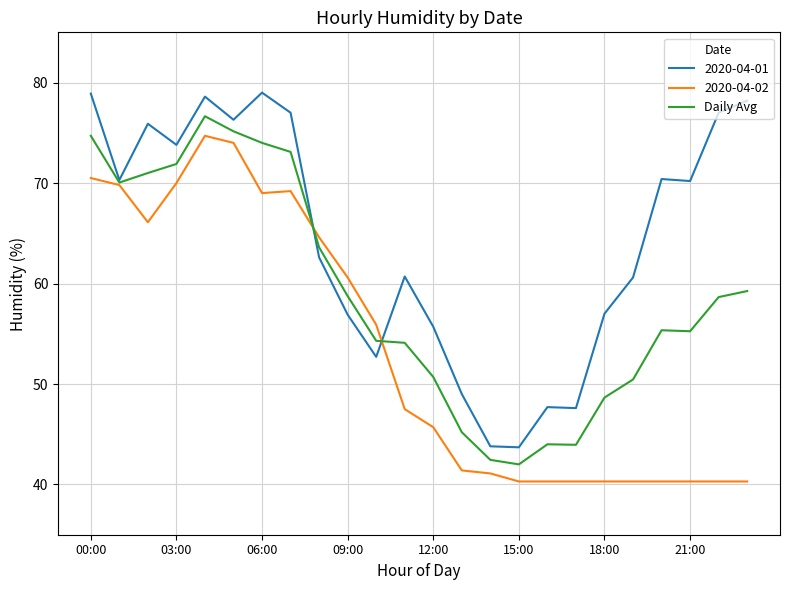

Which series has the largest total across all categories?

2020-04-01